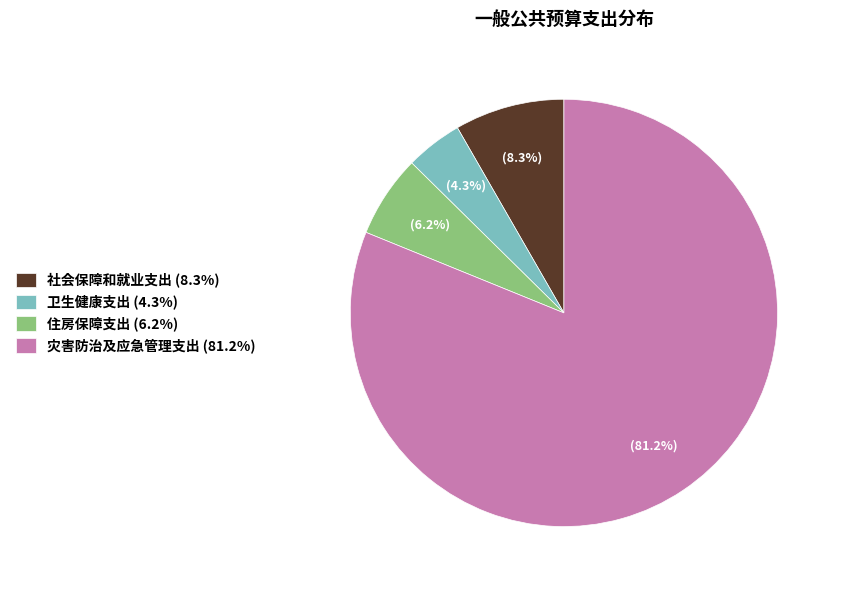

What is the smallest slice in the pie chart?

卫生健康支出